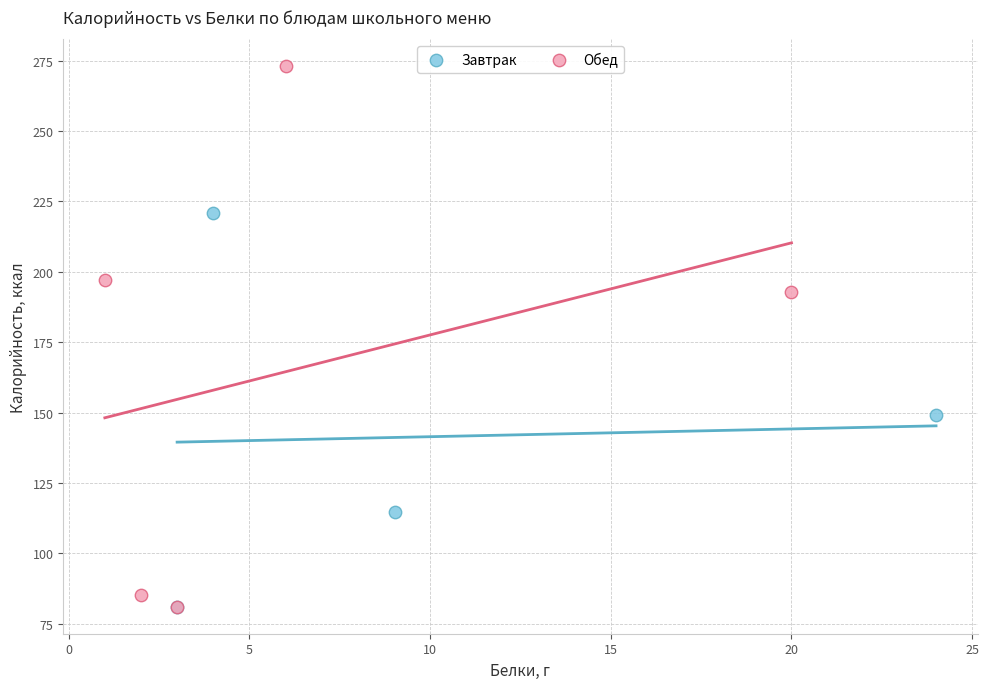

Which series reaches the maximum Y coordinate?

Обед